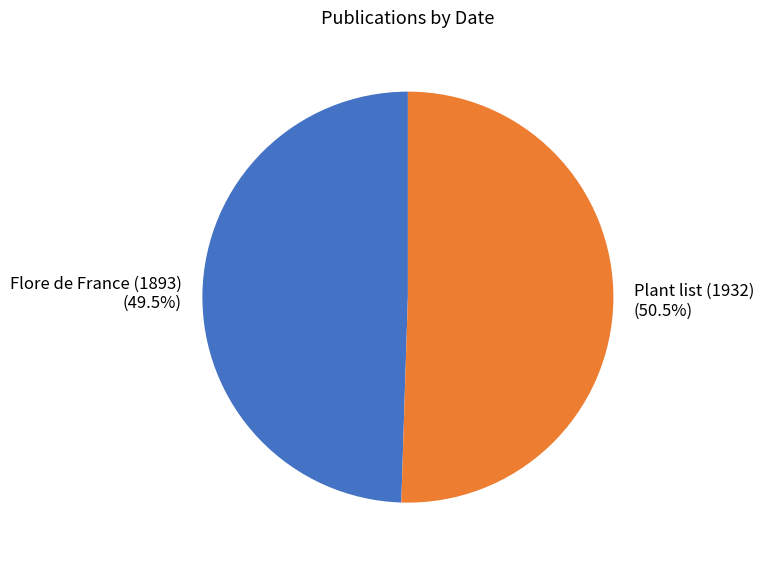

Is there any slice that represents more than half of the pie?

Yes